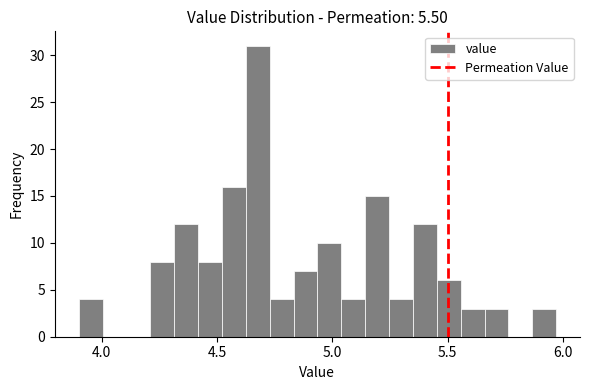

Read against the x-axis, roughly where is the centre of the tallest bar?

4.70